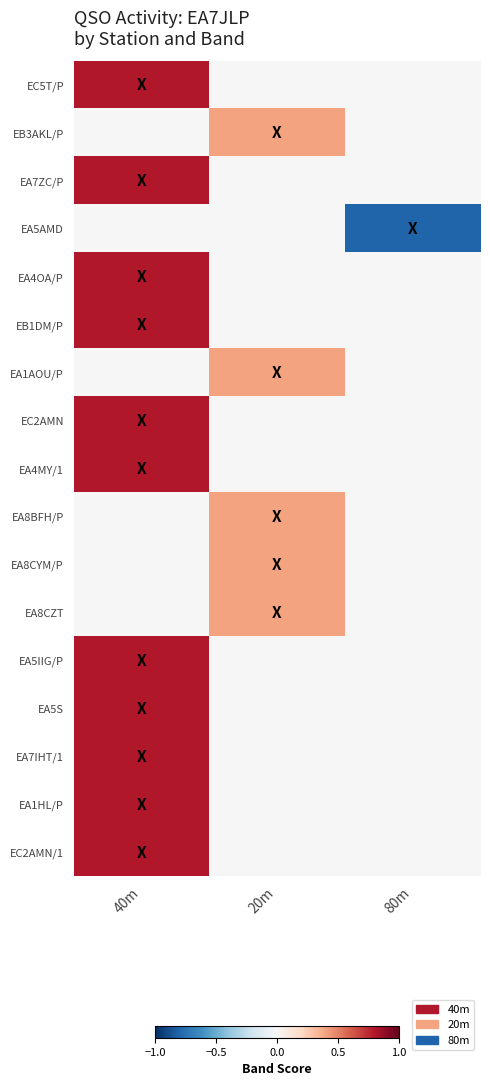

Which label corresponds to the largest value in the chart?

40m